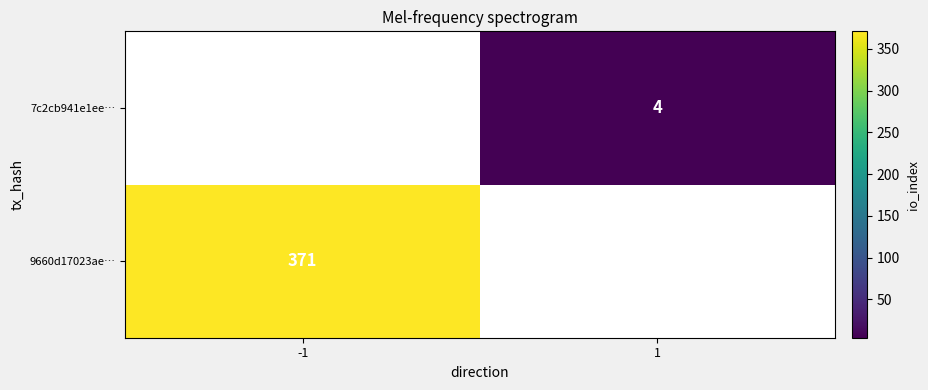

Count the number of data series in this chart.

2